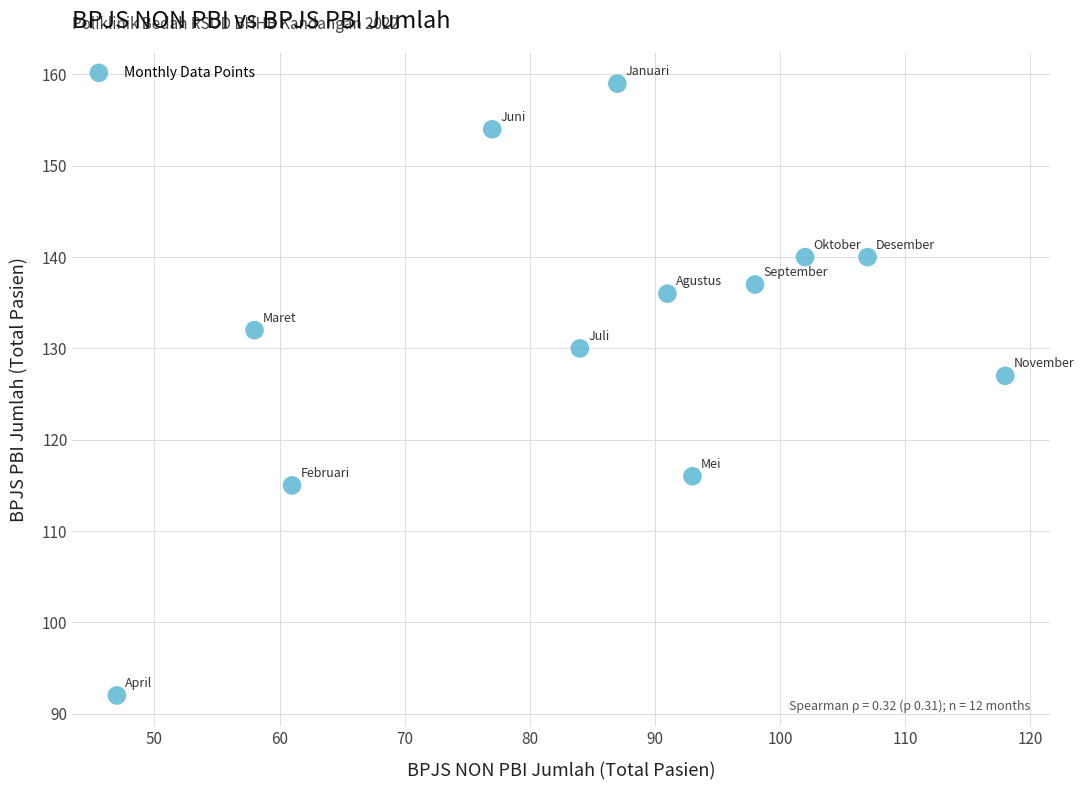

What is the range of X values (max minus min)?

71